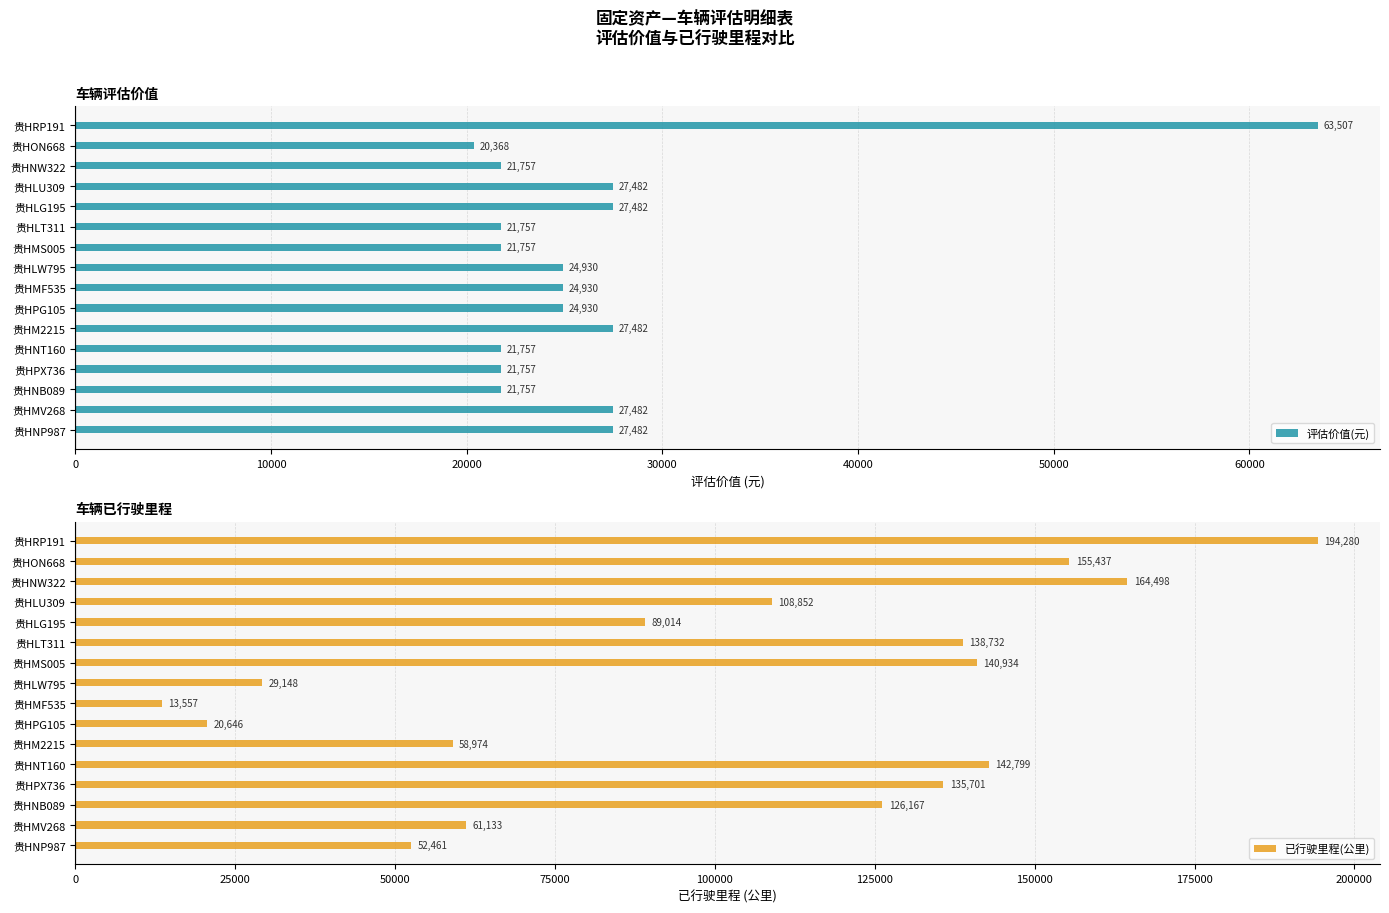

What is the maximum value shown in the chart?

194280.0